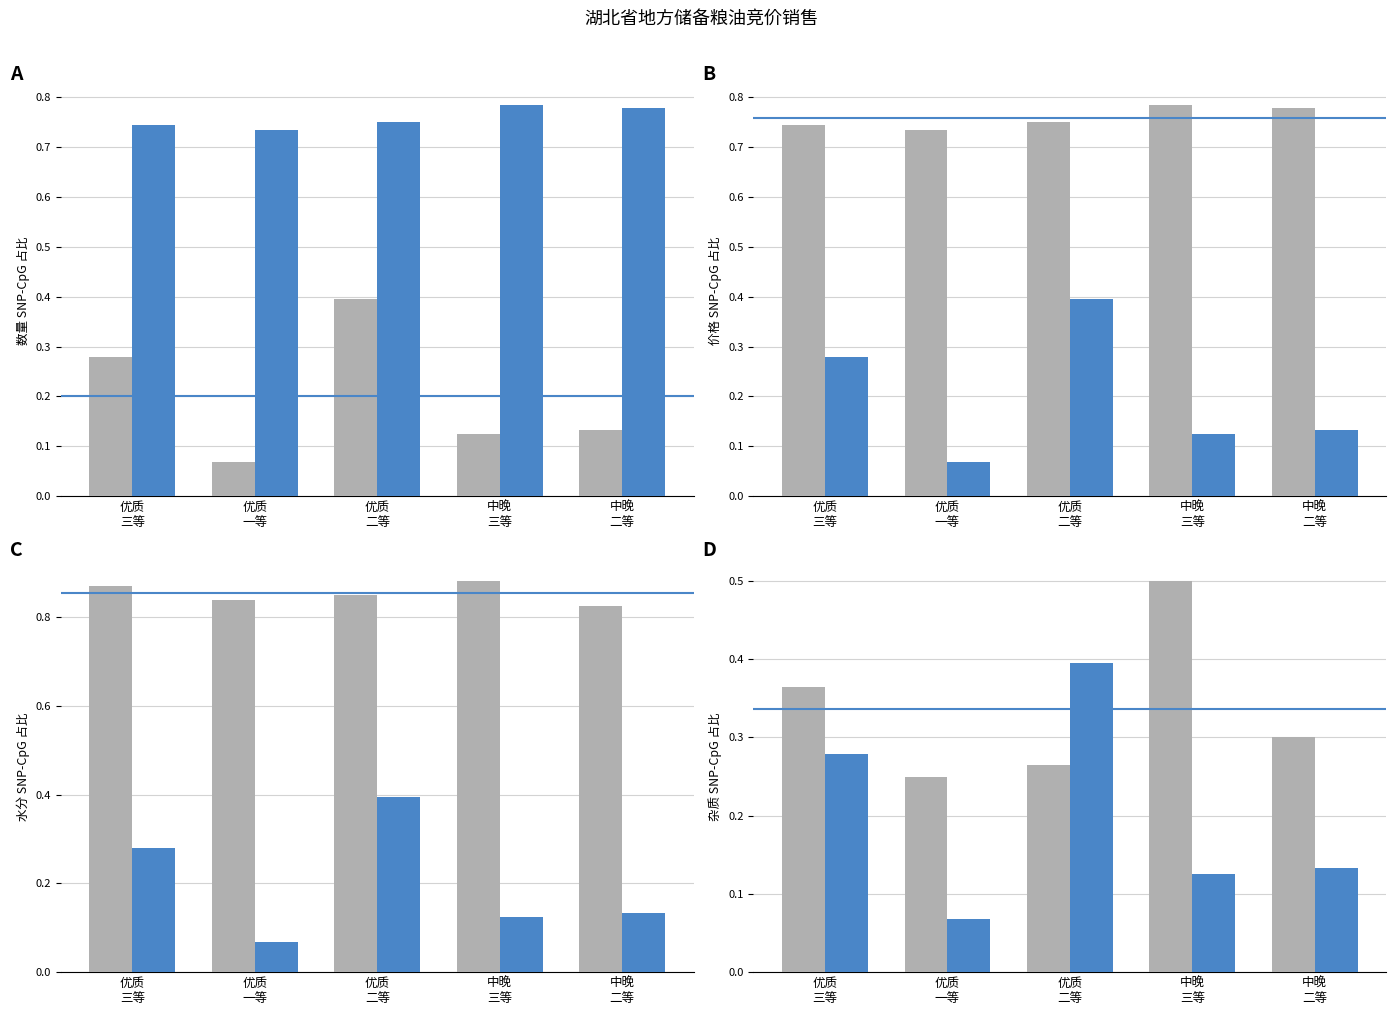

At which category is the sum across all series the highest?

优质
二等